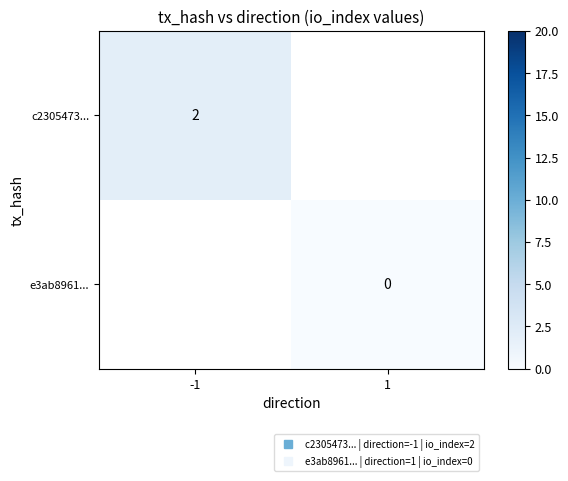

Which category has the highest value in the c2305473... series?

-1